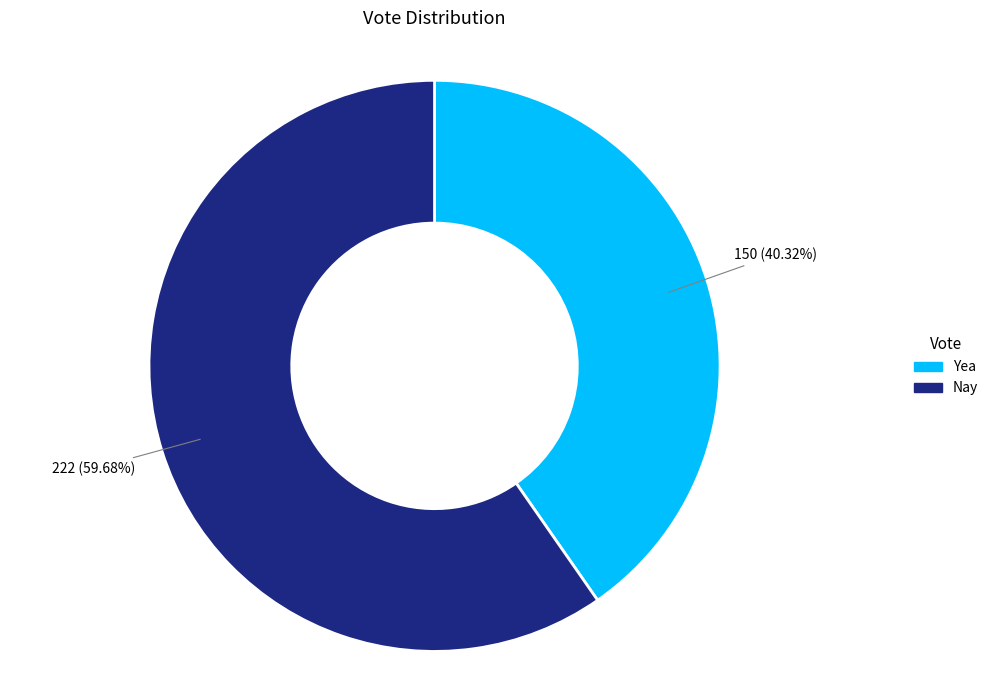

Combined, do Yea and Nay account for over 50%?

Yes